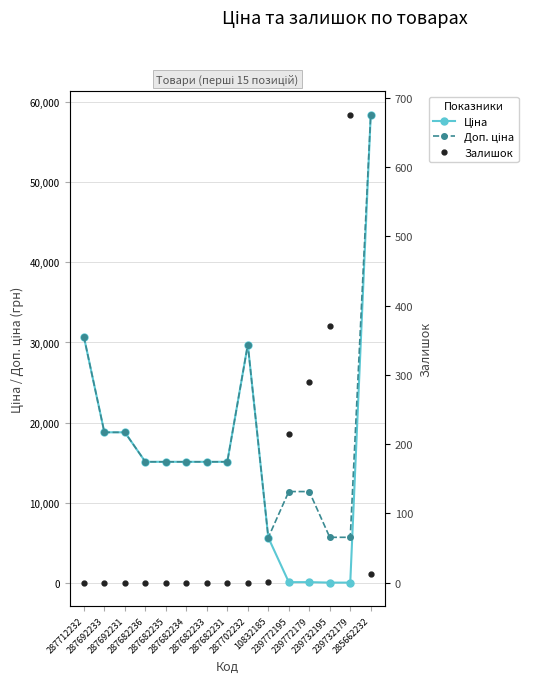

True or false: Ціна and Доп. ціна intersect in this chart.

False